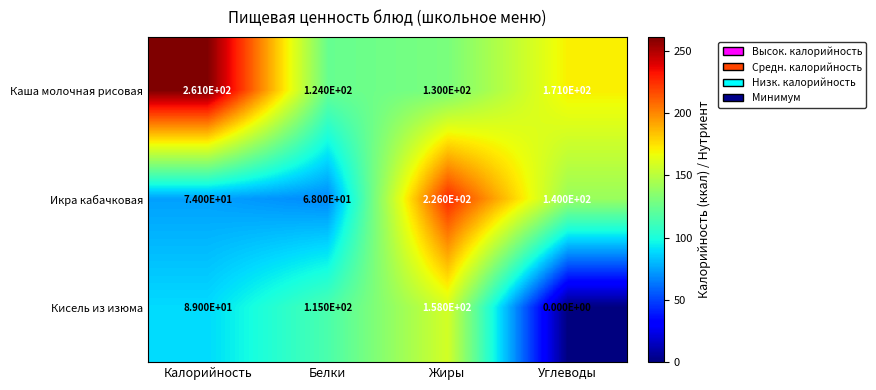

Rank the series by their average value, from lowest to highest.

Кисель из изюма, Икра кабачковая, Каша молочная рисовая